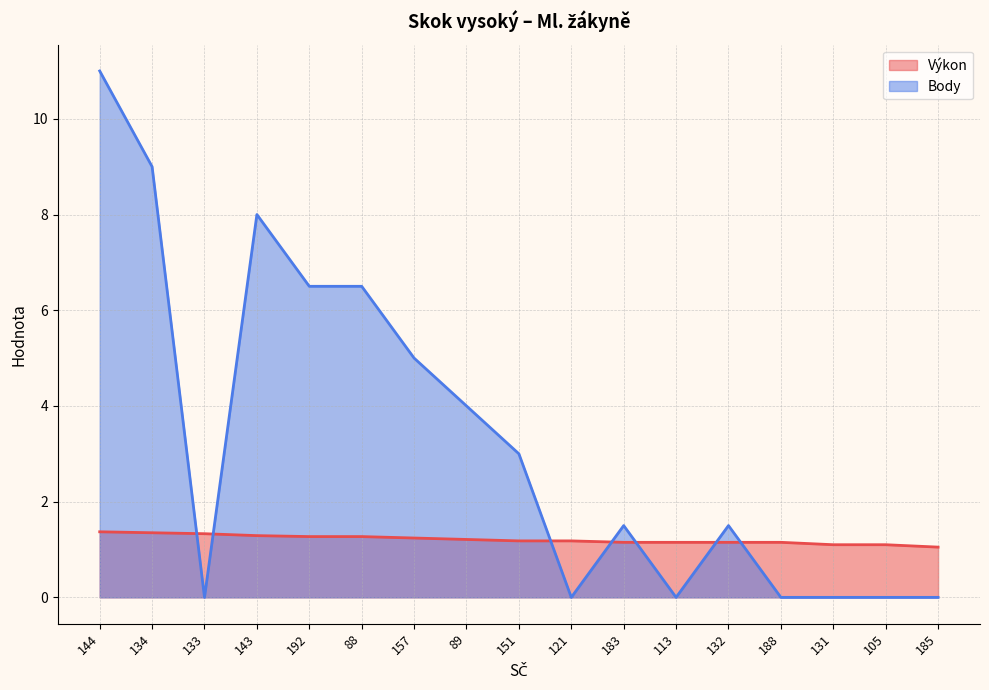

Between which two adjacent categories do Body and Výkon first intersect?

134 and 133